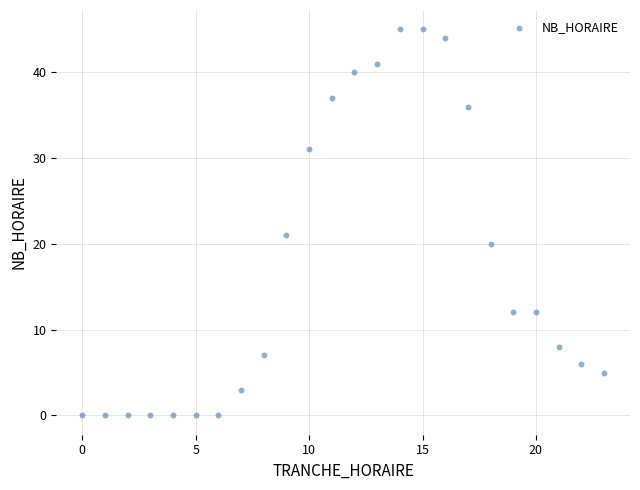

What Y value in the scatter plot is closest to 22?

21